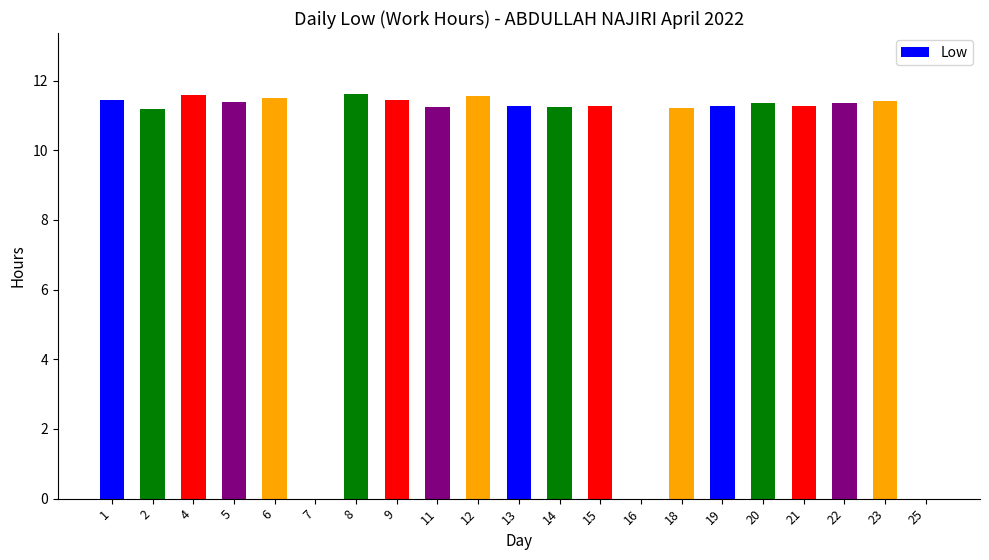

What is the sum of all values?

204.6